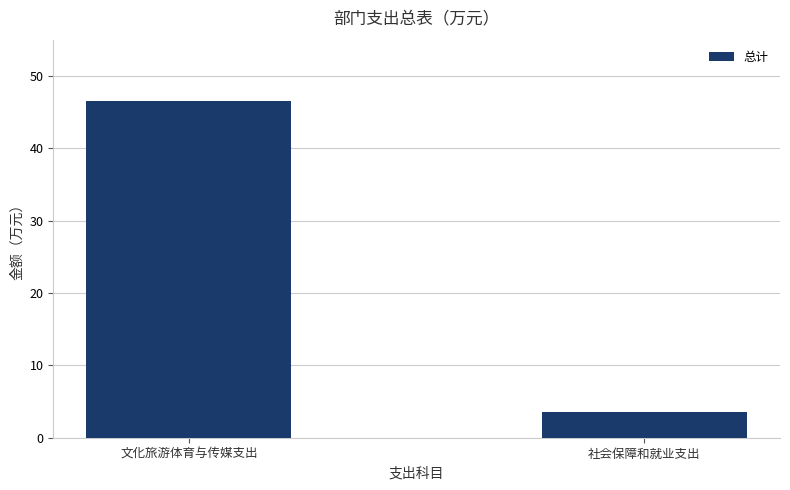

What is the minimum value shown in the chart?

3.5